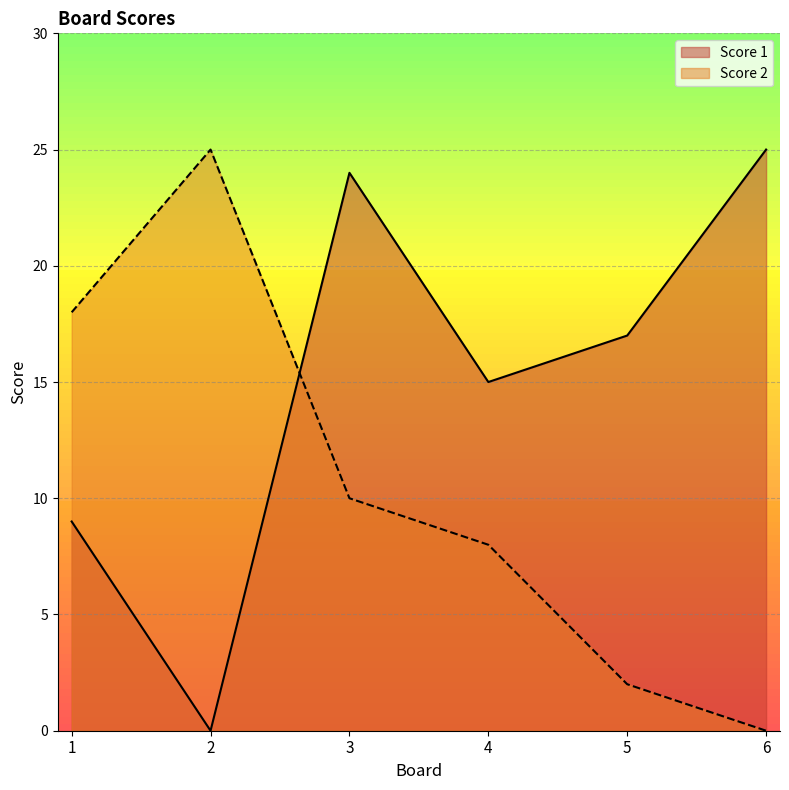

What is the average value of the Score 2 series?

10